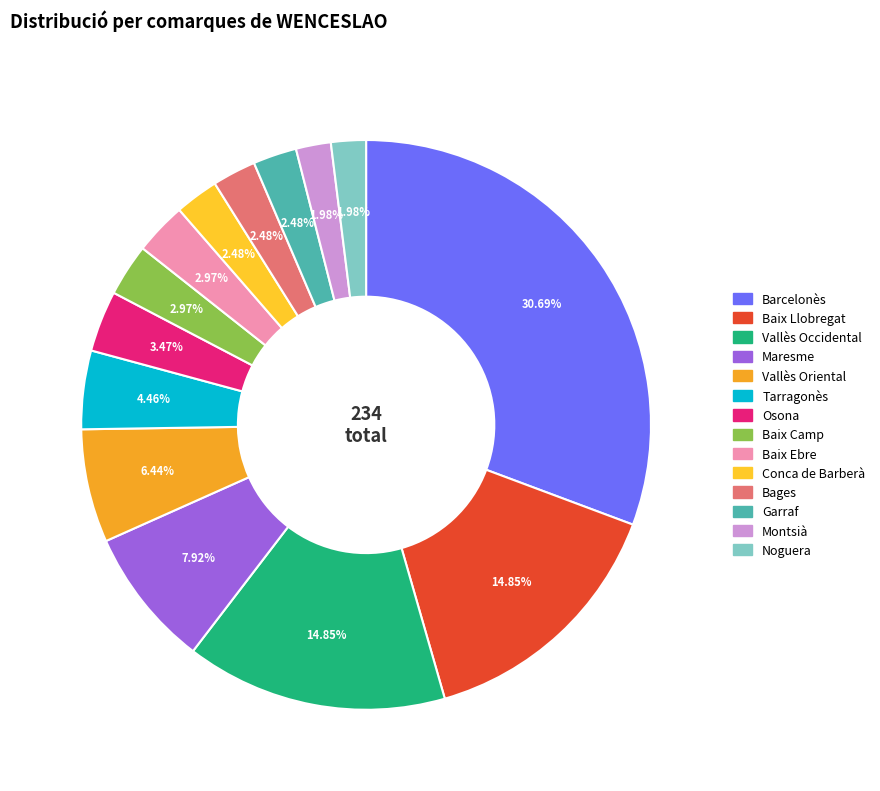

How many slices are in this pie chart?

14